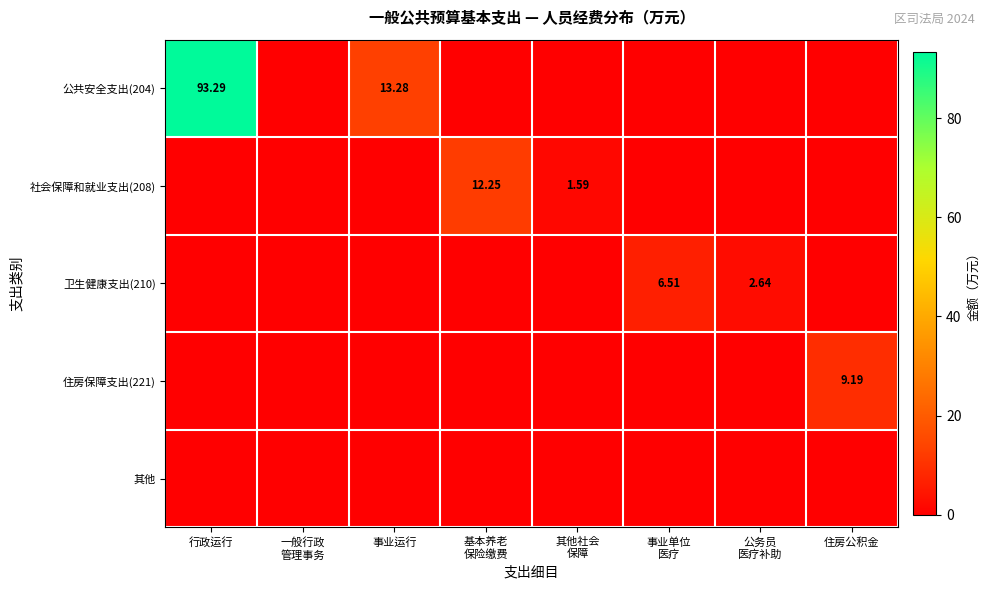

True or false: 社会保障和就业支出(208) has a value of 0.0 at 住房公积金.

True